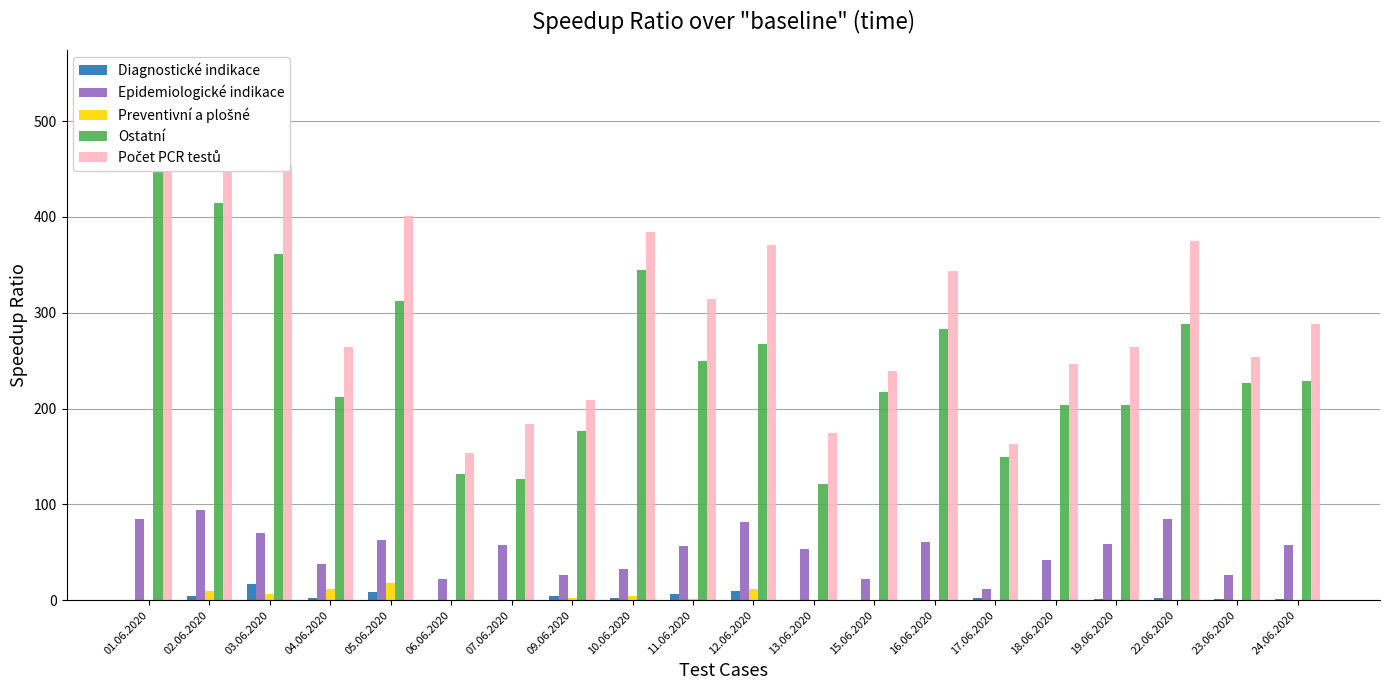

The value of Ostatní at 19.06.2020 is 90. True or false?

False